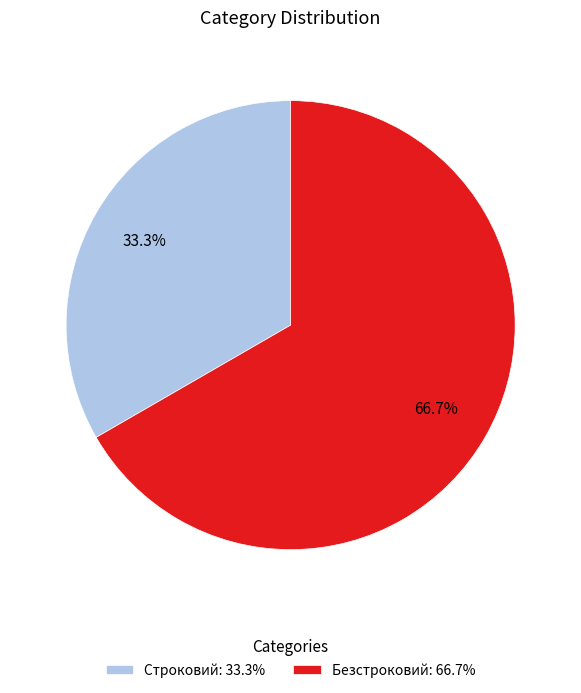

The Строковий slice represents 43% of the pie. True or false?

False